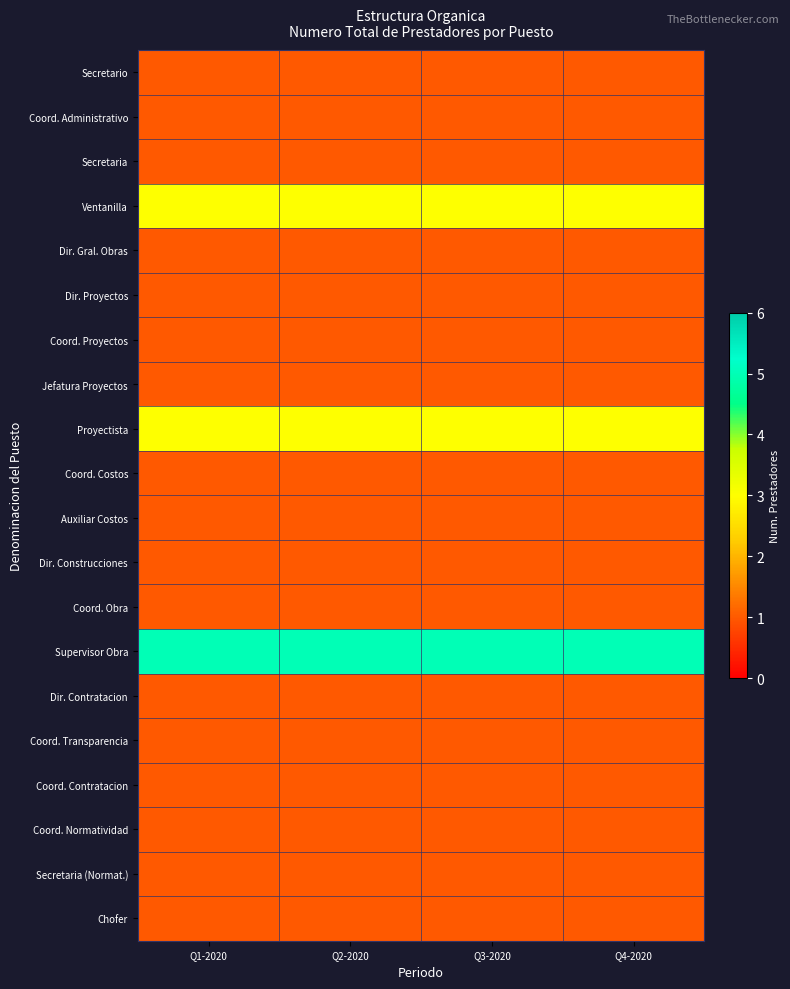

Reading left to right, what are all the values shown in this chart?

Secretario: Q1-2020=1	Q2-2020=1	Q3-2020=1	Q4-2020=1
Coord. Administrativo: Q1-2020=1	Q2-2020=1	Q3-2020=1	Q4-2020=1
Secretaria: Q1-2020=1	Q2-2020=1	Q3-2020=1	Q4-2020=1
Ventanilla: Q1-2020=3	Q2-2020=3	Q3-2020=3	Q4-2020=3
Dir. Gral. Obras: Q1-2020=1	Q2-2020=1	Q3-2020=1	Q4-2020=1
Dir. Proyectos: Q1-2020=1	Q2-2020=1	Q3-2020=1	Q4-2020=1
Coord. Proyectos: Q1-2020=1	Q2-2020=1	Q3-2020=1	Q4-2020=1
Jefatura Proyectos: Q1-2020=1	Q2-2020=1	Q3-2020=1	Q4-2020=1
Proyectista: Q1-2020=3	Q2-2020=3	Q3-2020=3	Q4-2020=3
Coord. Costos: Q1-2020=1	Q2-2020=1	Q3-2020=1	Q4-2020=1
Auxiliar Costos: Q1-2020=1	Q2-2020=1	Q3-2020=1	Q4-2020=1
Dir. Construcciones: Q1-2020=1	Q2-2020=1	Q3-2020=1	Q4-2020=1
Coord. Obra: Q1-2020=1	Q2-2020=1	Q3-2020=1	Q4-2020=1
Supervisor Obra: Q1-2020=5	Q2-2020=5	Q3-2020=5	Q4-2020=5
Dir. Contratacion: Q1-2020=1	Q2-2020=1	Q3-2020=1	Q4-2020=1
Coord. Transparencia: Q1-2020=1	Q2-2020=1	Q3-2020=1	Q4-2020=1
Coord. Contratacion: Q1-2020=1	Q2-2020=1	Q3-2020=1	Q4-2020=1
Coord. Normatividad: Q1-2020=1	Q2-2020=1	Q3-2020=1	Q4-2020=1
Secretaria (Normat.): Q1-2020=1	Q2-2020=1	Q3-2020=1	Q4-2020=1
Chofer: Q1-2020=1	Q2-2020=1	Q3-2020=1	Q4-2020=1